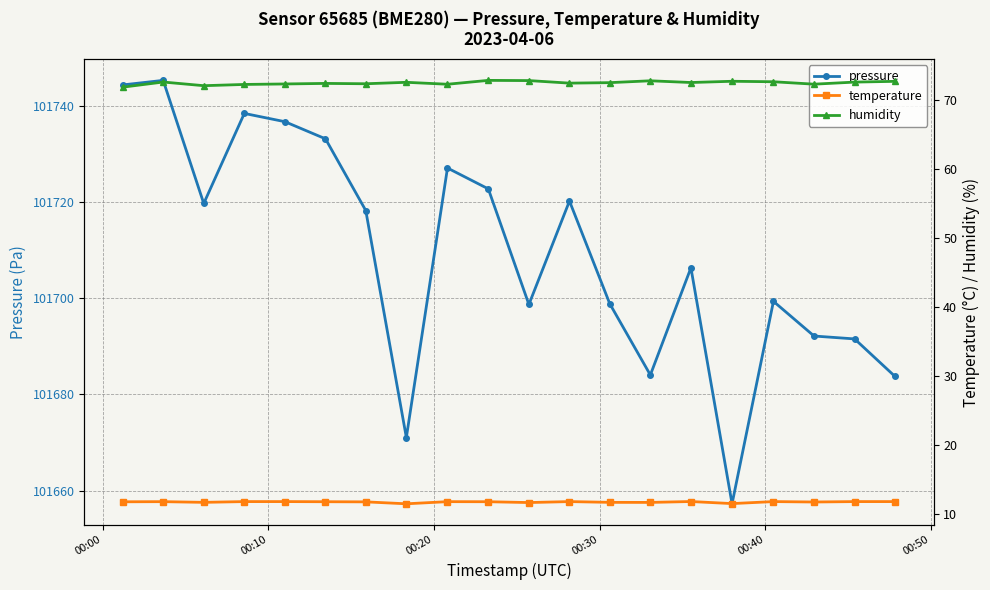

What position from the left is 00:00?

1